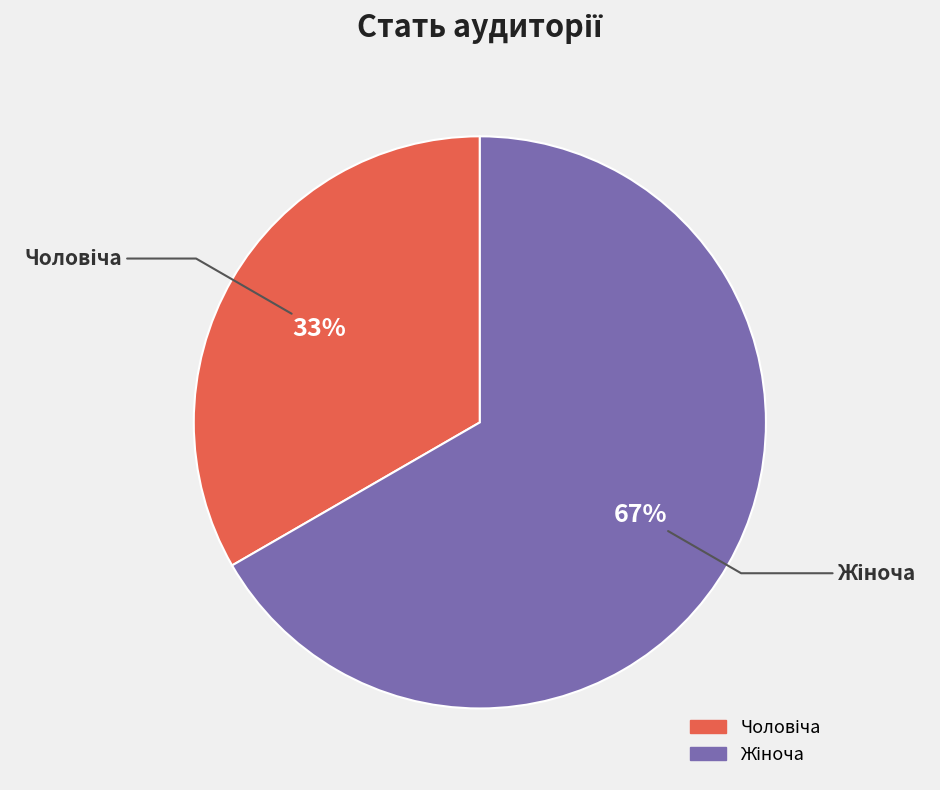

Does any single category account for the majority?

Yes